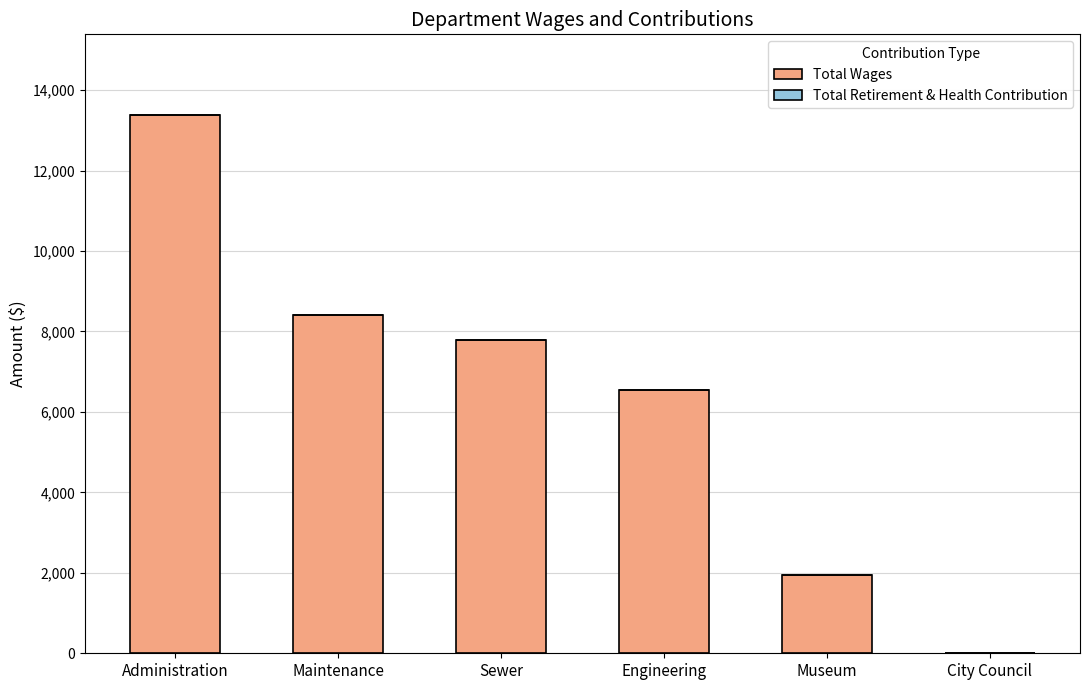

Approximately how many times larger is the value at Sewer compared to Maintenance?

0.9